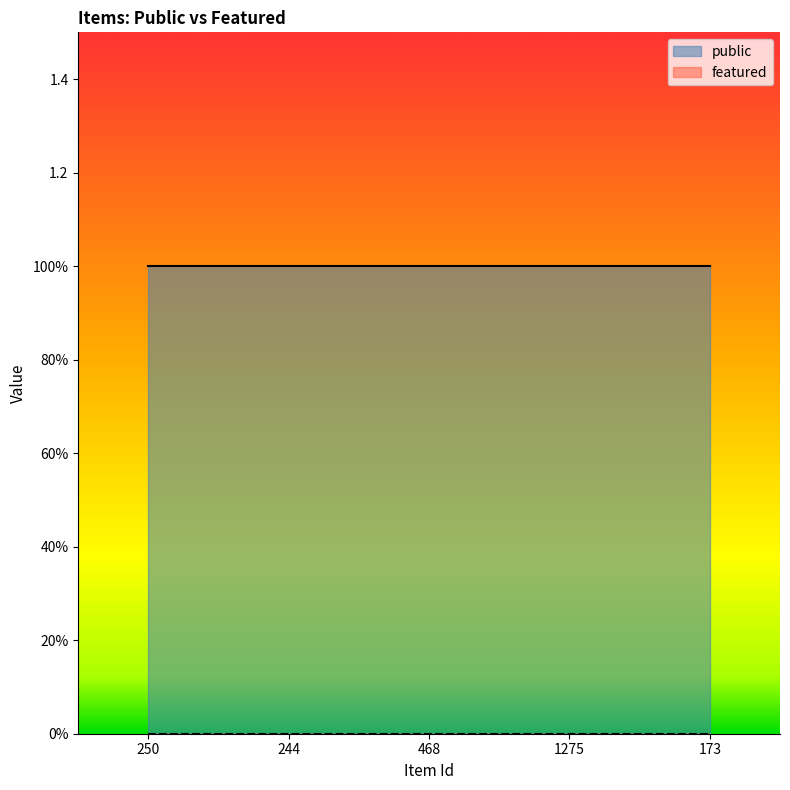

Reading left to right, extract all data points from this chart.

public: 1	1	1	1	1
featured: 0	0	0	0	0